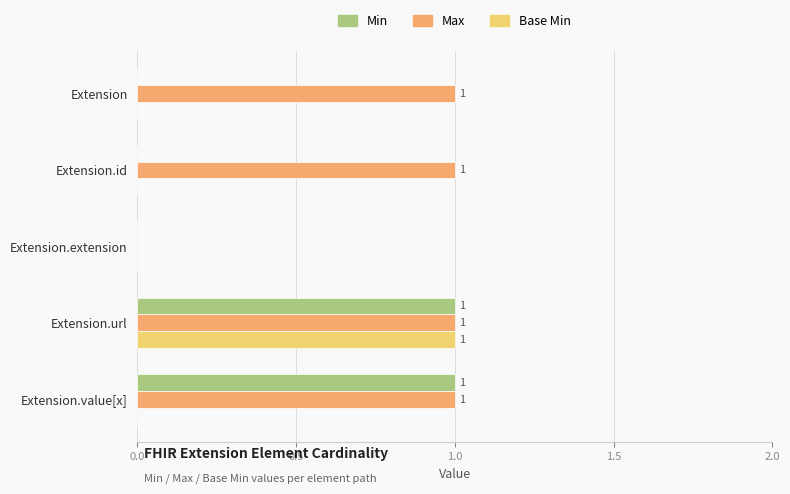

At which category is the sum across all series the highest?

Extension.url